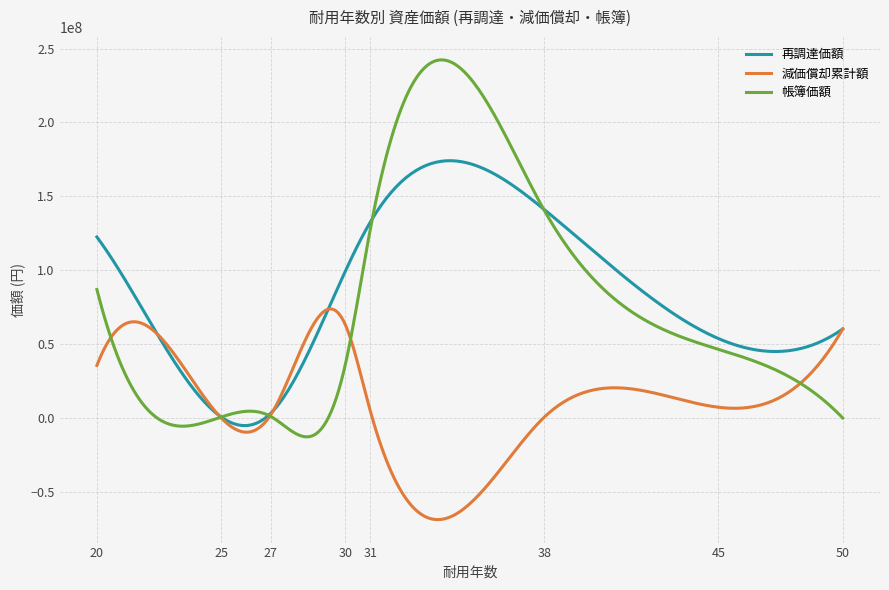

Which series has the widest spread of values?

帳簿価額